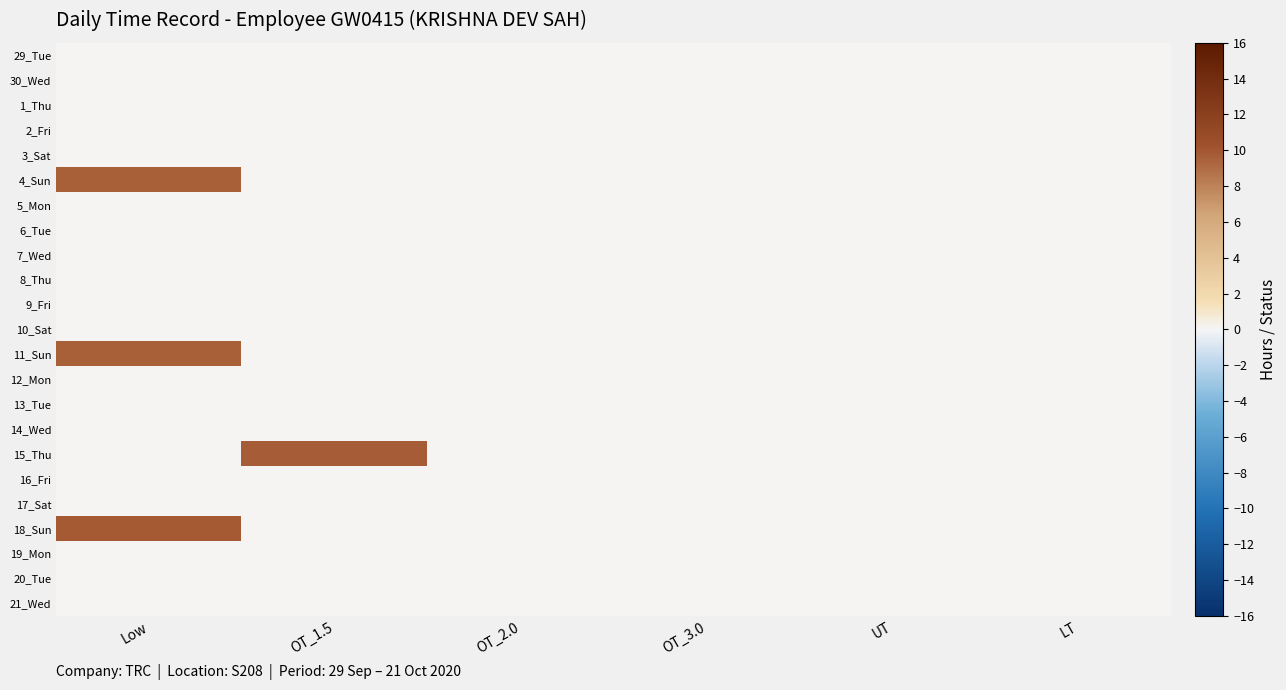

Reading left to right, transcribe all the data shown in this chart.

29_Tue: Low=0.0	OT_1.5=0.0	OT_2.0=0.0	OT_3.0=0.0	UT=0.0	LT=0.0
30_Wed: Low=0.0	OT_1.5=0.0	OT_2.0=0.0	OT_3.0=0.0	UT=0.0	LT=0.0
1_Thu: Low=0.0	OT_1.5=0.0	OT_2.0=0.0	OT_3.0=0.0	UT=0.0	LT=0.0
2_Fri: Low=0.0	OT_1.5=0.0	OT_2.0=0.0	OT_3.0=0.0	UT=0.0	LT=0.0
3_Sat: Low=0.0	OT_1.5=0.0	OT_2.0=0.0	OT_3.0=0.0	UT=0.0	LT=0.0
4_Sun: Low=9.6	OT_1.5=0.0	OT_2.0=0.0	OT_3.0=0.0	UT=0.0	LT=0.0
5_Mon: Low=0.0	OT_1.5=0.0	OT_2.0=0.0	OT_3.0=0.0	UT=0.0	LT=0.0
6_Tue: Low=0.0	OT_1.5=0.0	OT_2.0=0.0	OT_3.0=0.0	UT=0.0	LT=0.0
7_Wed: Low=0.0	OT_1.5=0.0	OT_2.0=0.0	OT_3.0=0.0	UT=0.0	LT=0.0
8_Thu: Low=0.0	OT_1.5=0.0	OT_2.0=0.0	OT_3.0=0.0	UT=0.0	LT=0.0
9_Fri: Low=0.0	OT_1.5=0.0	OT_2.0=0.0	OT_3.0=0.0	UT=0.0	LT=0.0
10_Sat: Low=0.0	OT_1.5=0.0	OT_2.0=0.0	OT_3.0=0.0	UT=0.0	LT=0.0
11_Sun: Low=9.6	OT_1.5=0.0	OT_2.0=0.0	OT_3.0=0.0	UT=0.0	LT=0.0
12_Mon: Low=0.0	OT_1.5=0.0	OT_2.0=0.0	OT_3.0=0.0	UT=0.0	LT=0.0
13_Tue: Low=0.0	OT_1.5=0.0	OT_2.0=0.0	OT_3.0=0.0	UT=0.0	LT=0.0
14_Wed: Low=0.0	OT_1.5=0.0	OT_2.0=0.0	OT_3.0=0.0	UT=0.0	LT=0.0
15_Thu: Low=0.0	OT_1.5=9.7	OT_2.0=0.0	OT_3.0=0.0	UT=0.0	LT=0.0
16_Fri: Low=0.0	OT_1.5=0.0	OT_2.0=0.0	OT_3.0=0.0	UT=0.0	LT=0.0
17_Sat: Low=0.0	OT_1.5=0.0	OT_2.0=0.0	OT_3.0=0.0	UT=0.0	LT=0.0
18_Sun: Low=9.8	OT_1.5=0.0	OT_2.0=0.0	OT_3.0=0.0	UT=0.0	LT=0.0
19_Mon: Low=0.0	OT_1.5=0.0	OT_2.0=0.0	OT_3.0=0.0	UT=0.0	LT=0.0
20_Tue: Low=0.0	OT_1.5=0.0	OT_2.0=0.0	OT_3.0=0.0	UT=0.0	LT=0.0
21_Wed: Low=0.0	OT_1.5=0.0	OT_2.0=0.0	OT_3.0=0.0	UT=0.0	LT=0.0